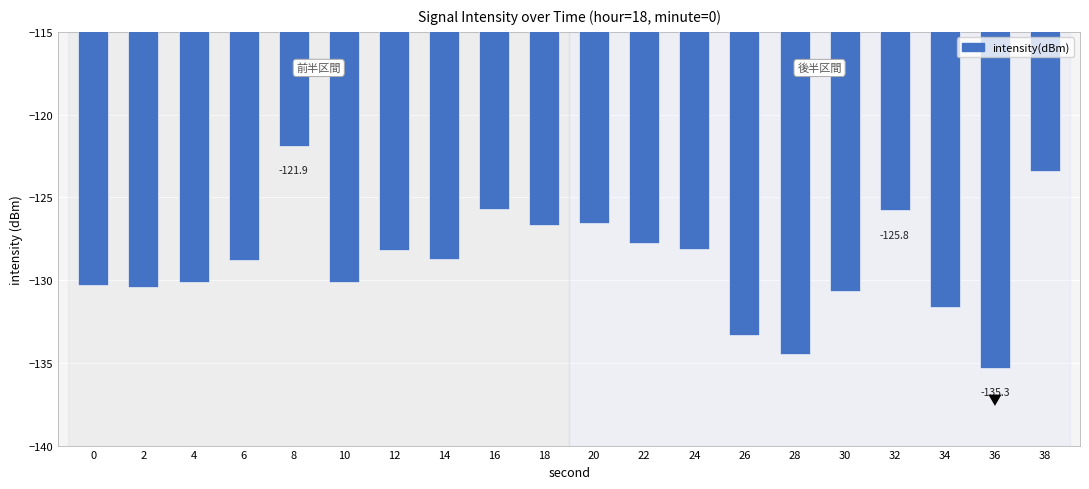

What is the value of the 15th bar from the left?

-134.4